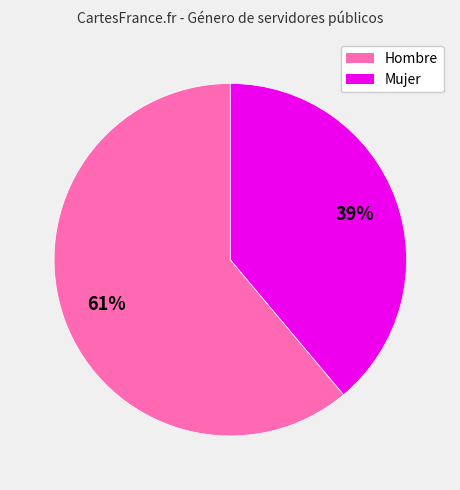

The Mujer slice represents 39% of the pie. True or false?

True